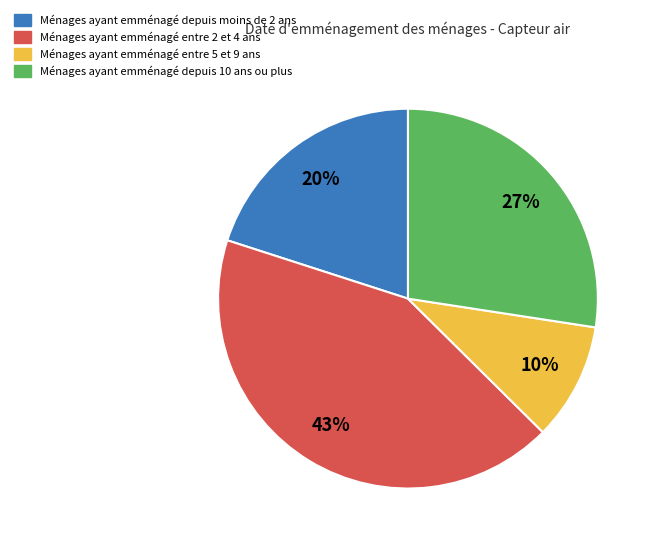

Is there a majority slice in this chart?

No